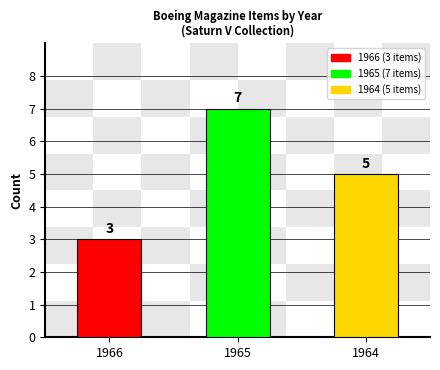

Reading left to right, transcribe all the data shown in this chart.

1966=3	1965=7	1964=5